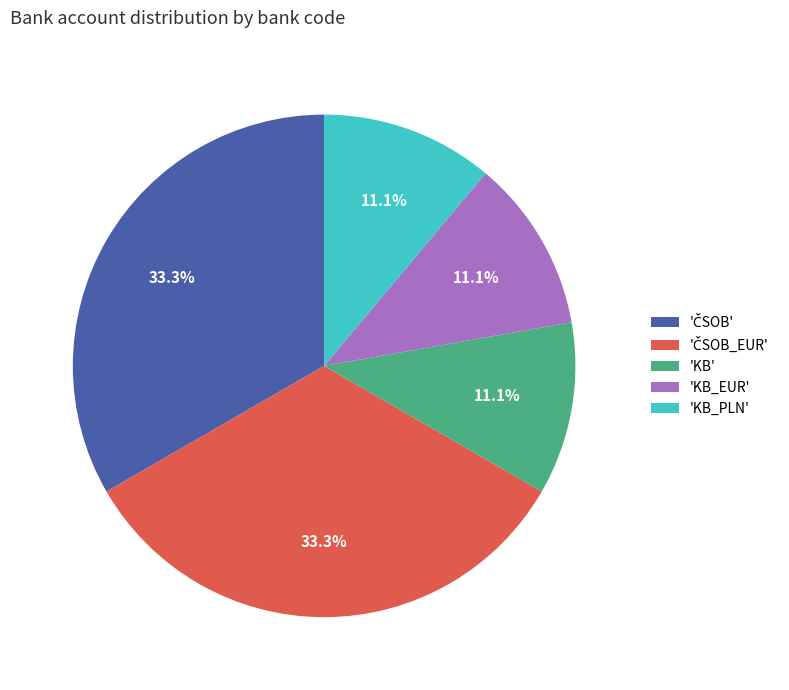

Approximately how many times larger is the value at 'KB_EUR' compared to 'KB_PLN'?

1.0